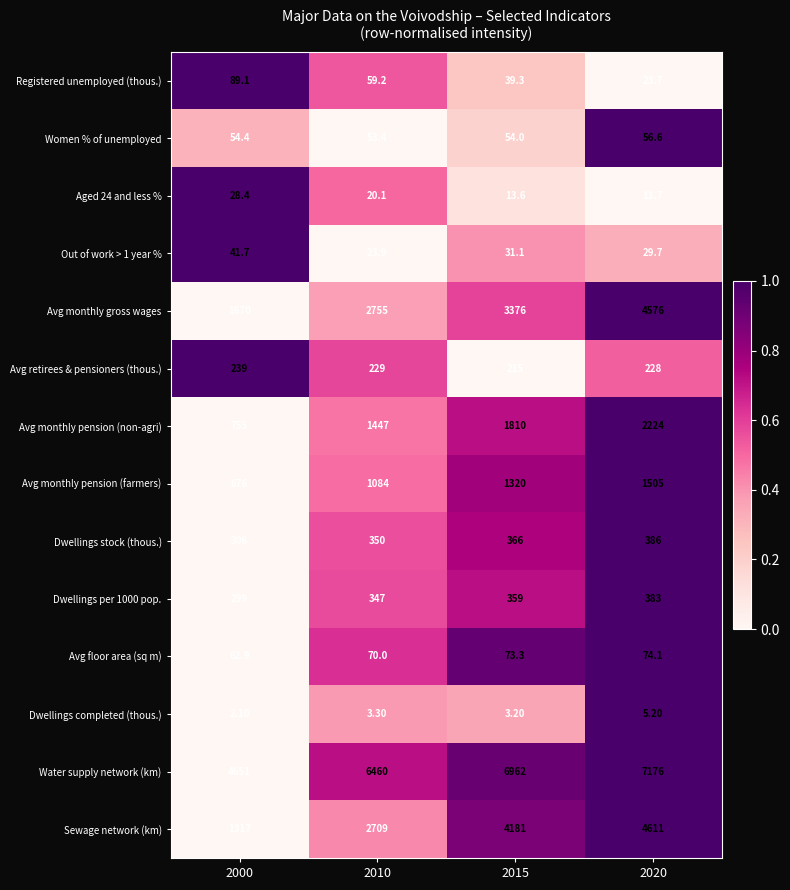

What is the spread (max minus min) of values at 2010?

6456.7